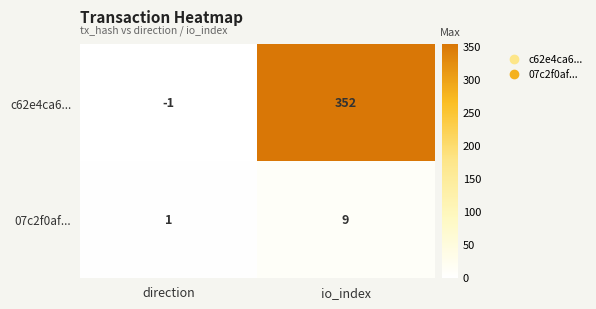

Reading left to right, what are all the values shown in this chart?

c62e4ca6...: -1	352
07c2f0af...: 1	9